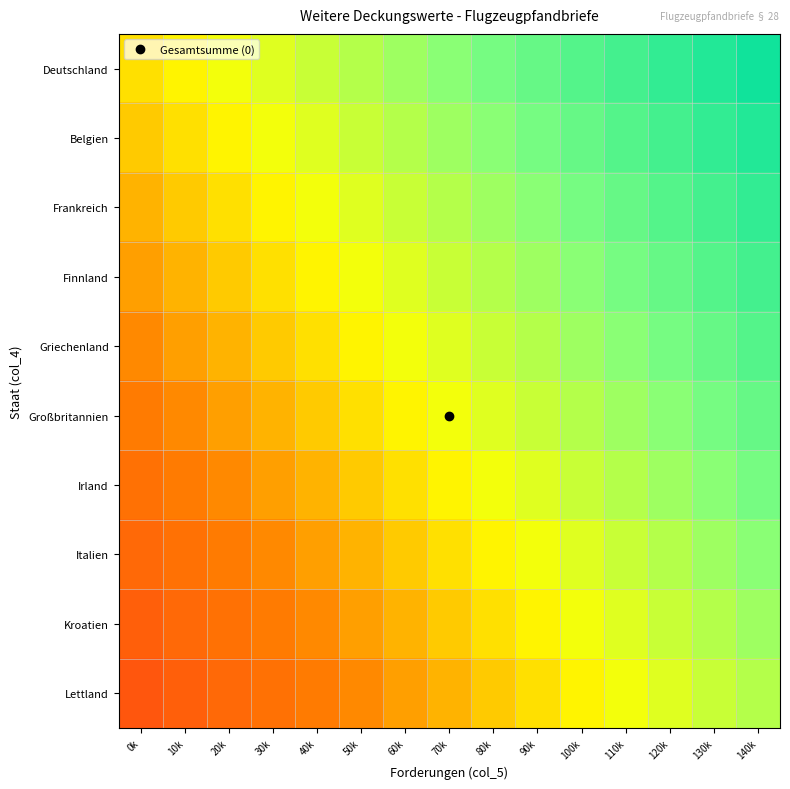

Reading left to right, list all the values displayed in this chart.

Deutschland: 0k=0.0	10k=0.1	20k=0.1	30k=0.2	40k=0.3	50k=0.3	60k=0.4	70k=0.5	80k=0.5	90k=0.6	100k=0.7	110k=0.7	120k=0.8	130k=0.9	140k=0.9
Belgien: 0k=-0.1	10k=0.0	20k=0.1	30k=0.1	40k=0.2	50k=0.3	60k=0.3	70k=0.4	80k=0.5	90k=0.5	100k=0.6	110k=0.7	120k=0.7	130k=0.8	140k=0.9
Frankreich: 0k=-0.1	10k=-0.1	20k=0.0	30k=0.1	40k=0.1	50k=0.2	60k=0.3	70k=0.3	80k=0.4	90k=0.5	100k=0.5	110k=0.6	120k=0.7	130k=0.7	140k=0.8
Finnland: 0k=-0.2	10k=-0.1	20k=-0.1	30k=0.0	40k=0.1	50k=0.1	60k=0.2	70k=0.3	80k=0.3	90k=0.4	100k=0.5	110k=0.5	120k=0.6	130k=0.7	140k=0.7
Griechenland: 0k=-0.3	10k=-0.2	20k=-0.1	30k=-0.1	40k=0.0	50k=0.1	60k=0.1	70k=0.2	80k=0.3	90k=0.3	100k=0.4	110k=0.5	120k=0.5	130k=0.6	140k=0.7
Großbritannien: 0k=-0.3	10k=-0.3	20k=-0.2	30k=-0.1	40k=-0.1	50k=0.0	60k=0.1	70k=0.1	80k=0.2	90k=0.3	100k=0.3	110k=0.4	120k=0.5	130k=0.5	140k=0.6
Irland: 0k=-0.4	10k=-0.3	20k=-0.3	30k=-0.2	40k=-0.1	50k=-0.1	60k=0.0	70k=0.1	80k=0.1	90k=0.2	100k=0.3	110k=0.3	120k=0.4	130k=0.5	140k=0.5
Italien: 0k=-0.5	10k=-0.4	20k=-0.3	30k=-0.3	40k=-0.2	50k=-0.1	60k=-0.1	70k=0.0	80k=0.1	90k=0.1	100k=0.2	110k=0.3	120k=0.3	130k=0.4	140k=0.5
Kroatien: 0k=-0.5	10k=-0.5	20k=-0.4	30k=-0.3	40k=-0.3	50k=-0.2	60k=-0.1	70k=-0.1	80k=0.0	90k=0.1	100k=0.1	110k=0.2	120k=0.3	130k=0.3	140k=0.4
Lettland: 0k=-0.6	10k=-0.5	20k=-0.5	30k=-0.4	40k=-0.3	50k=-0.3	60k=-0.2	70k=-0.1	80k=-0.1	90k=0.0	100k=0.1	110k=0.1	120k=0.2	130k=0.3	140k=0.3